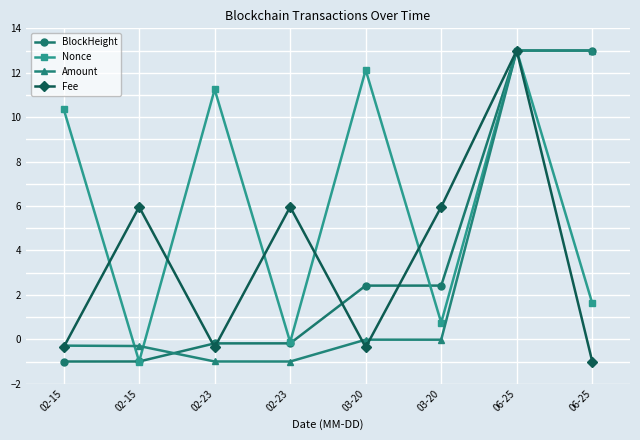

How many distinct data groups are displayed?

4